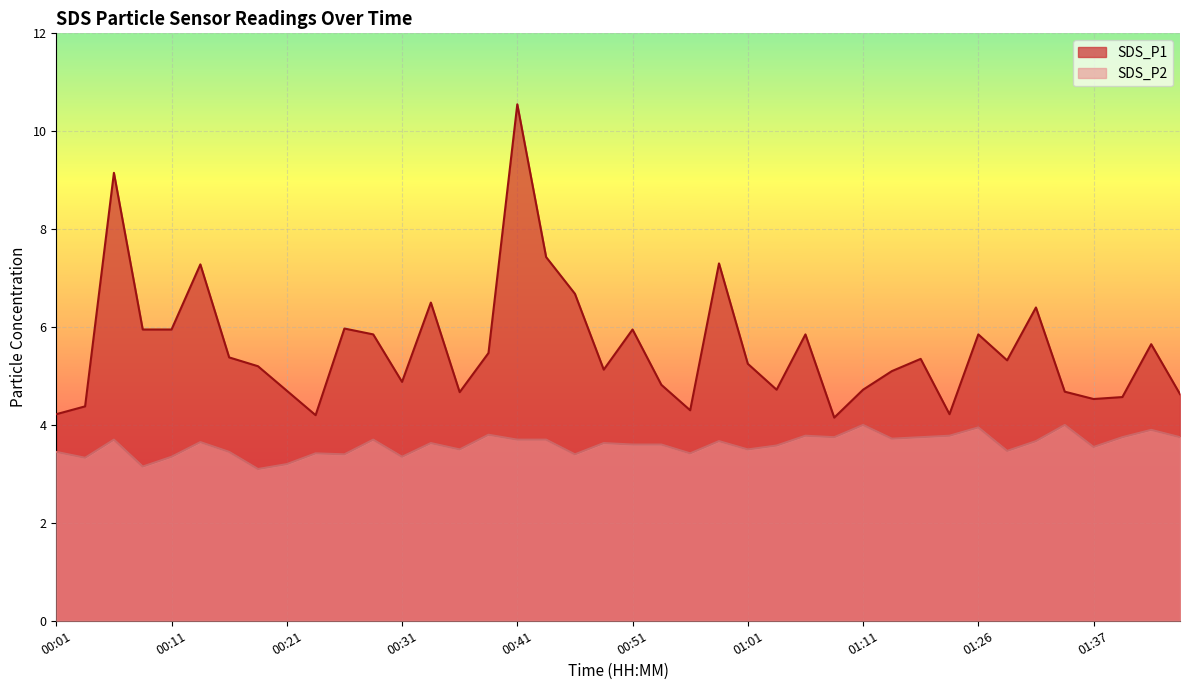

Which series has the largest total across all categories?

SDS_P1